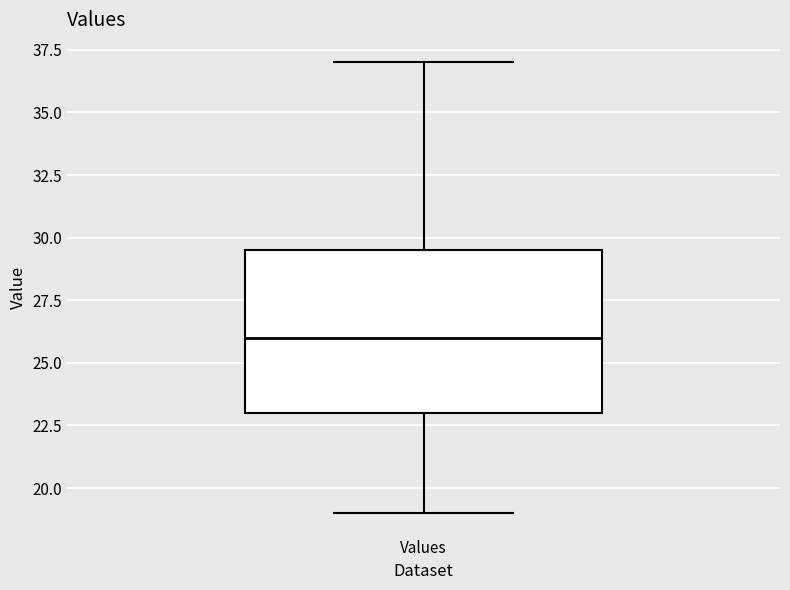

Where does the lower whisker of the box for Values end on the y-axis? The values are not printed on the chart, so give them approximately, as read against the axis.

19.0